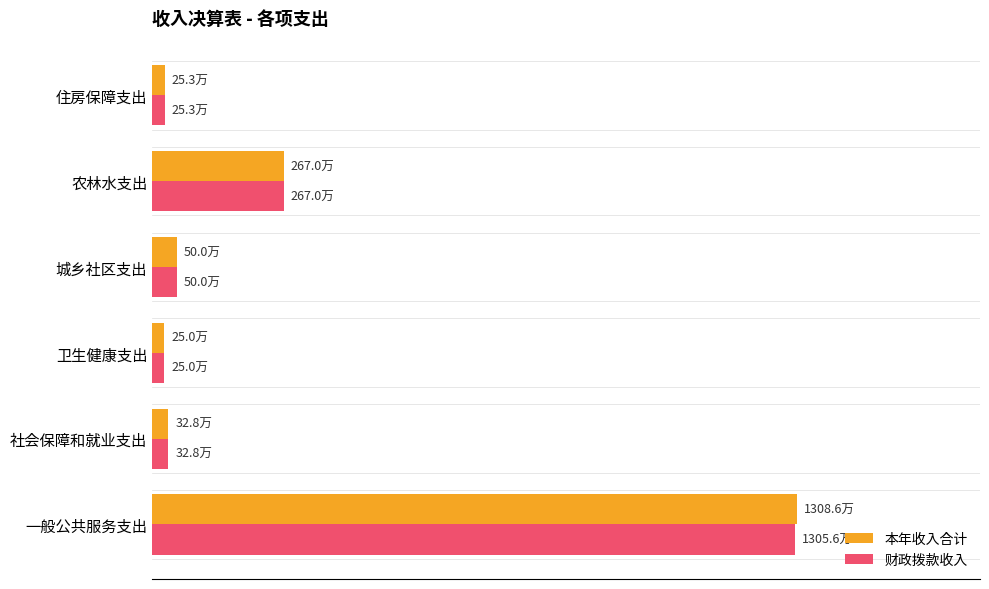

At which label is 本年收入合计 closest to 6667617?

农林水支出